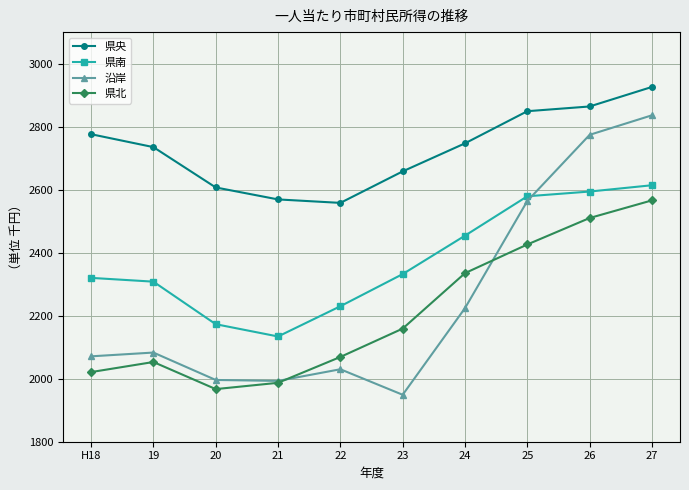

Read the 沿岸 value at 23, to the nearest 10.

1950